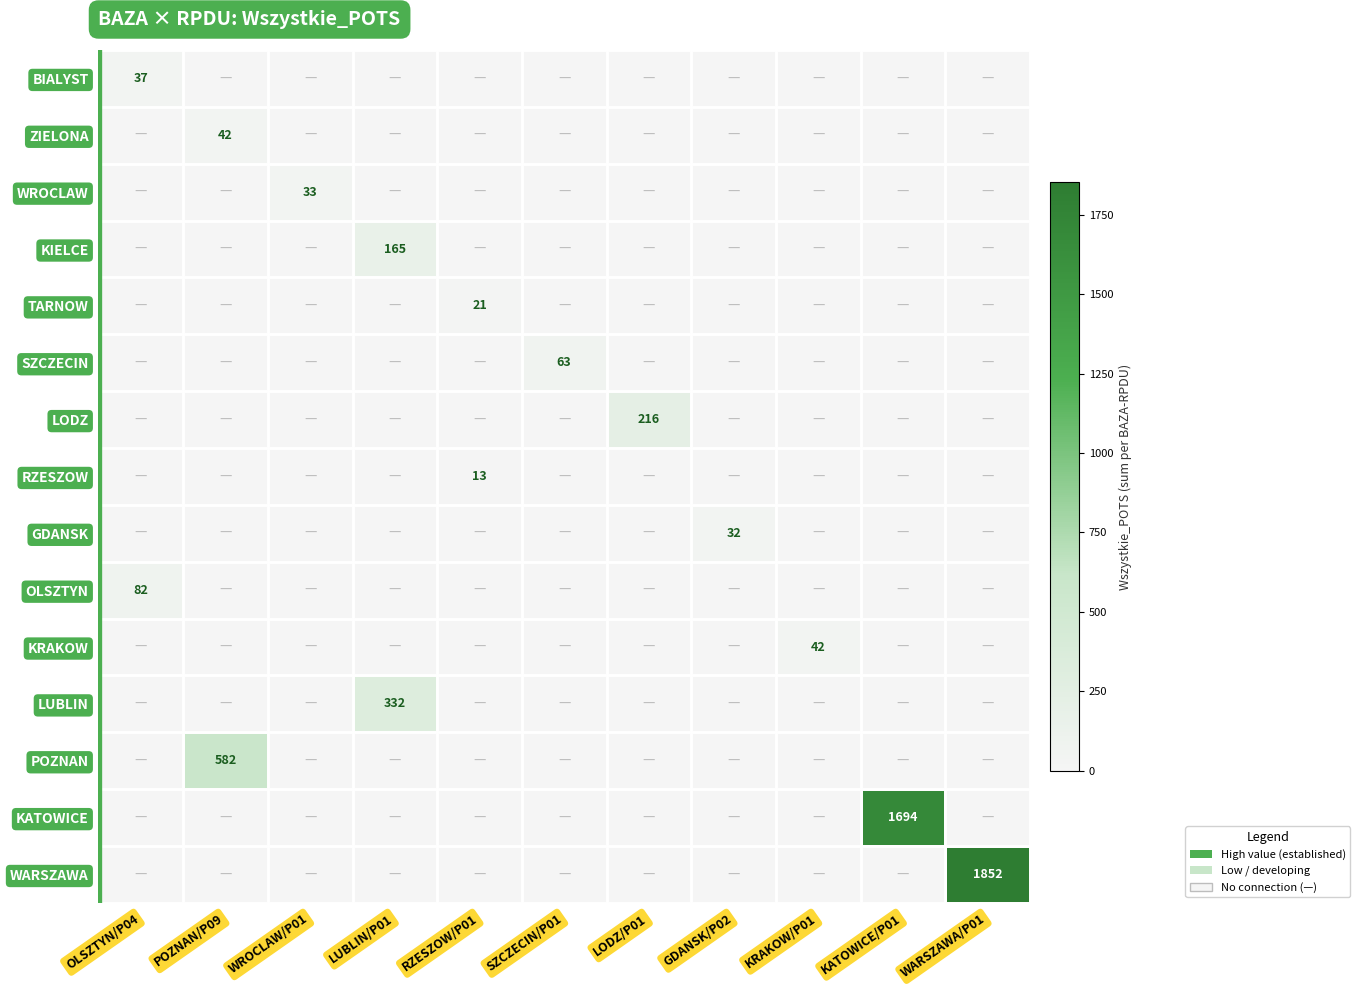

Is it true that GDANSK equals 18 at GDANSK/P02?

False